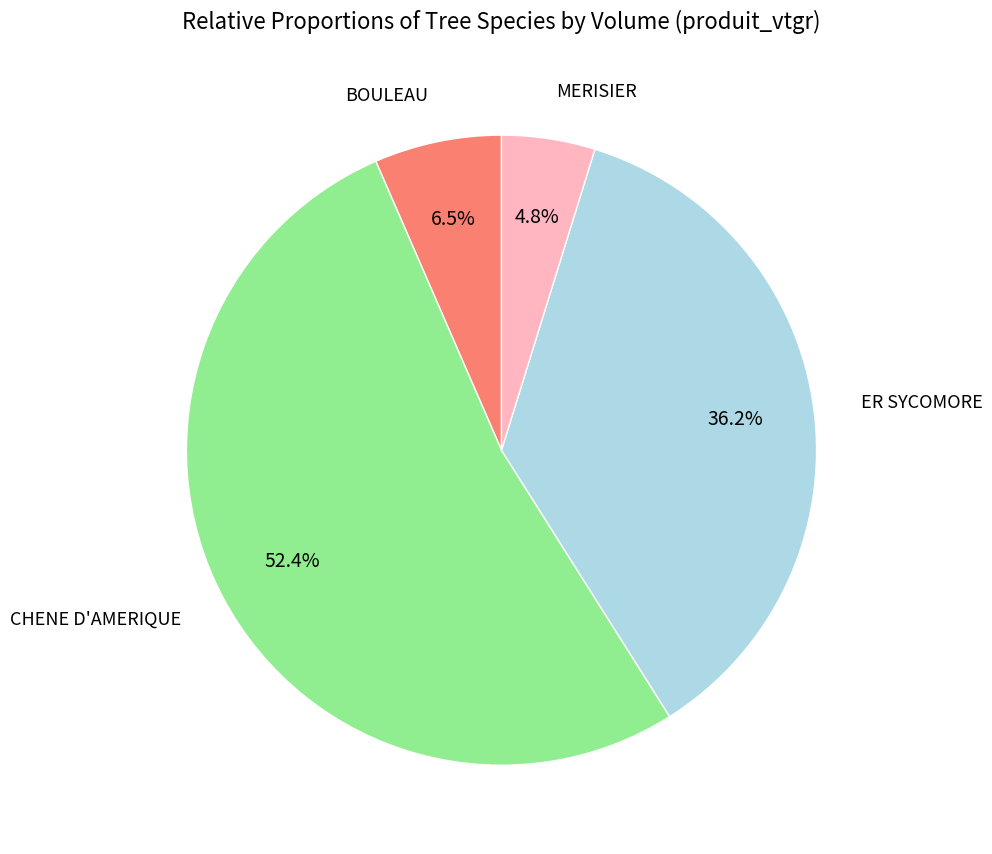

Is there a majority slice in this chart?

Yes